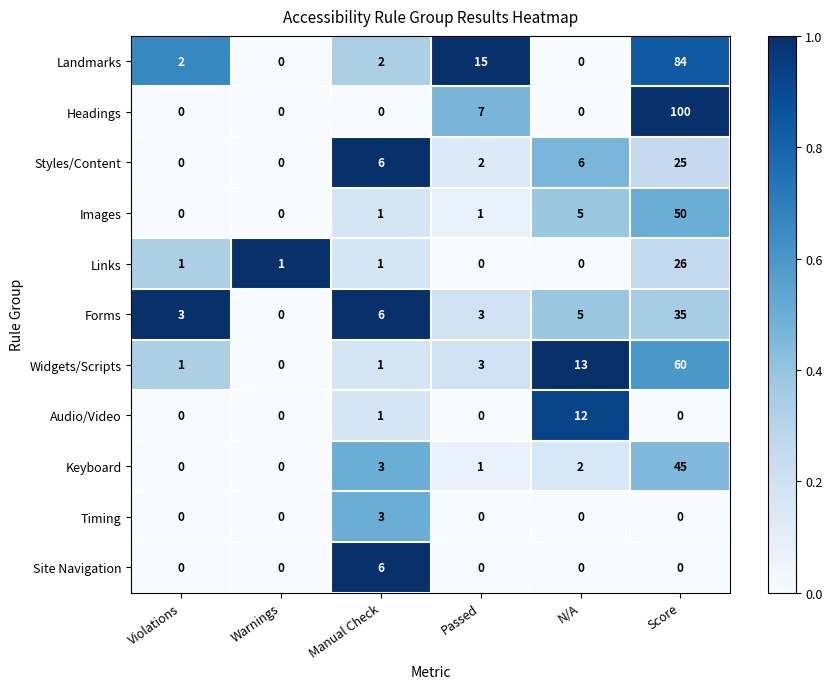

List the series in order of their peak value, highest first.

Headings, Landmarks, Widgets/Scripts, Images, Keyboard, Forms, Links, Styles/Content, Audio/Video, Site Navigation, Timing